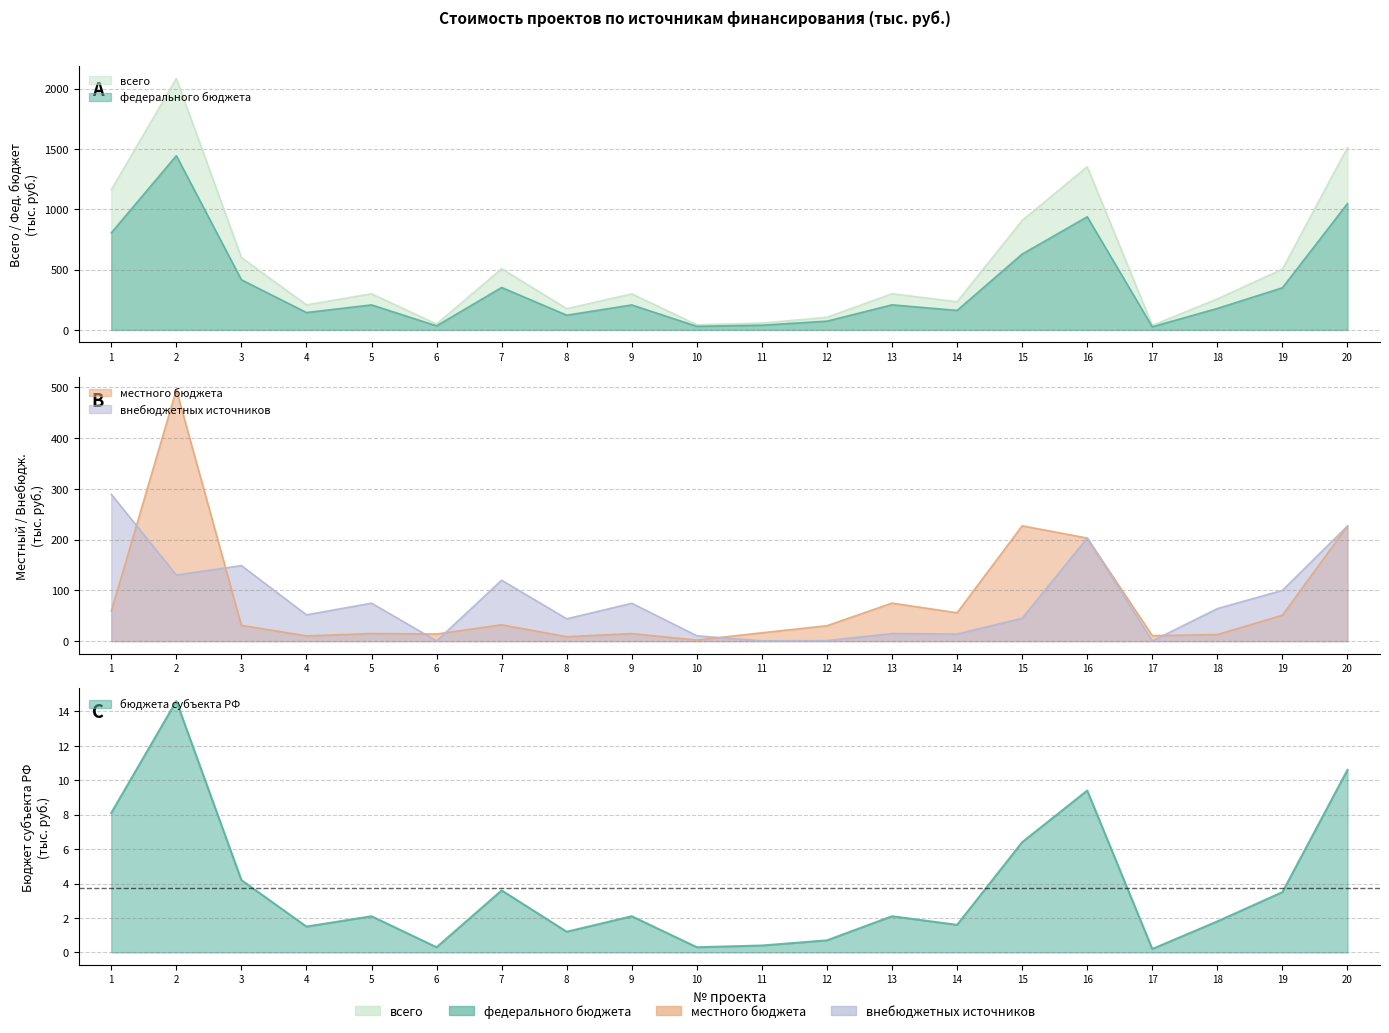

The value of всего at 8 is 52.0. True or false?

False